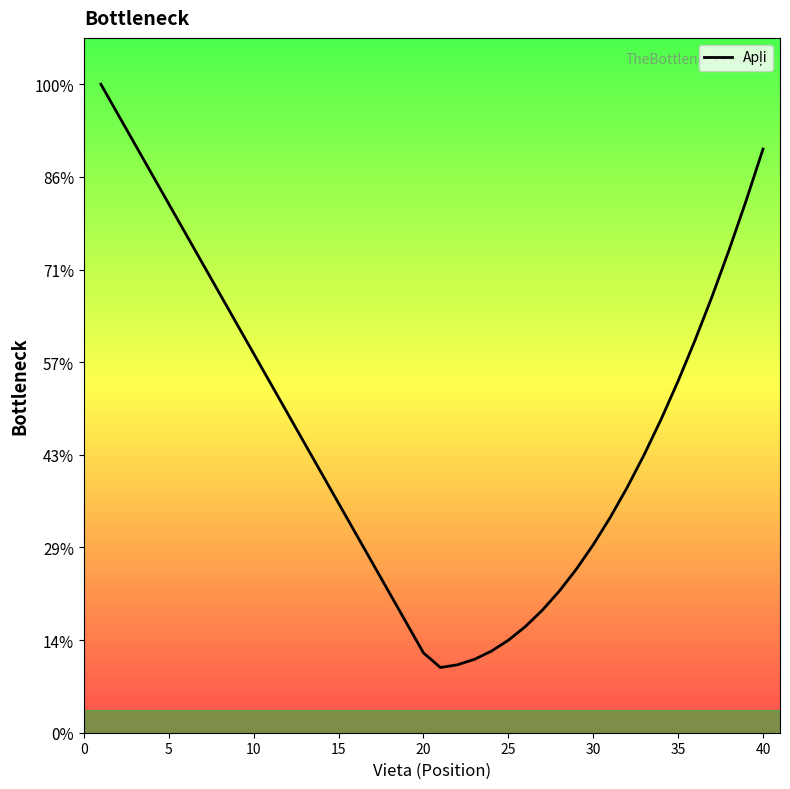

Does the chart display data point markers on the line(s)?

No